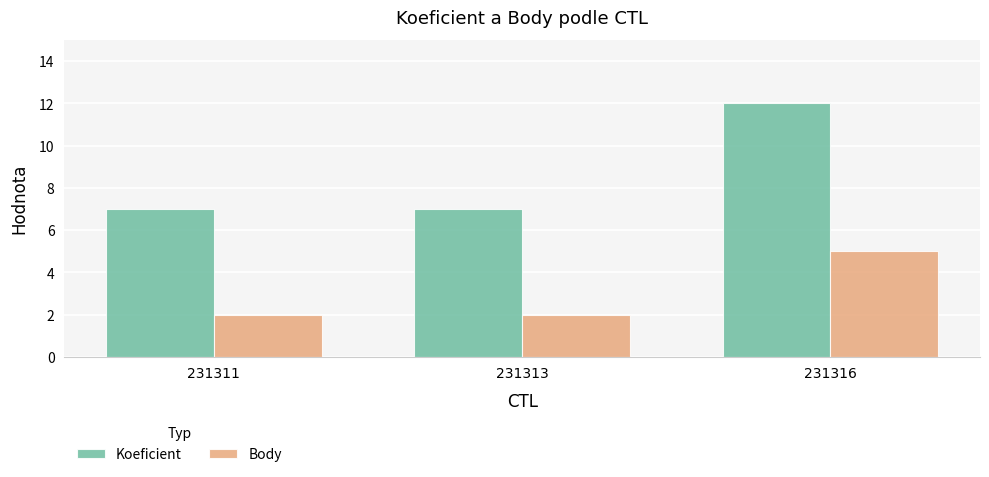

What are all the series names shown in the legend?

Koeficient, Body